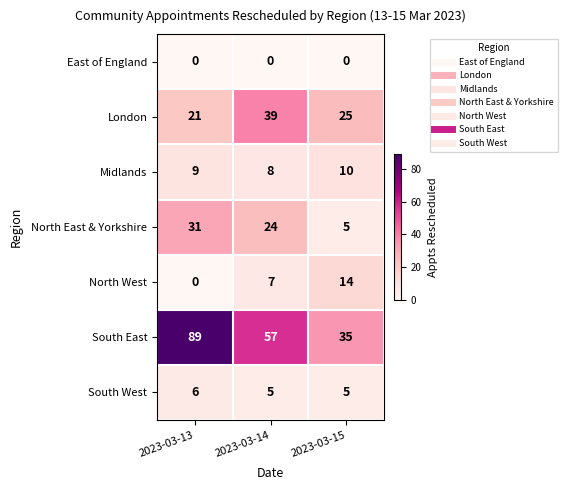

How many data points does each series have?

3